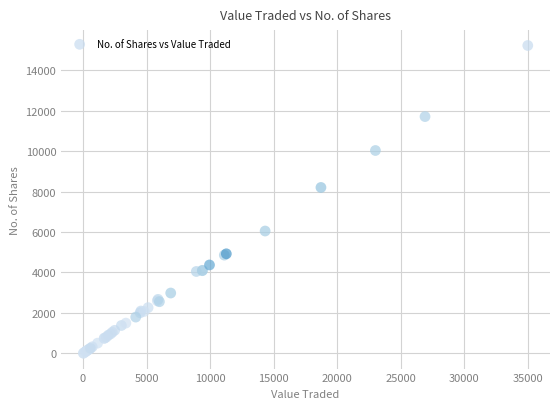

What Y value in the scatter plot is closest to 7612?

8200